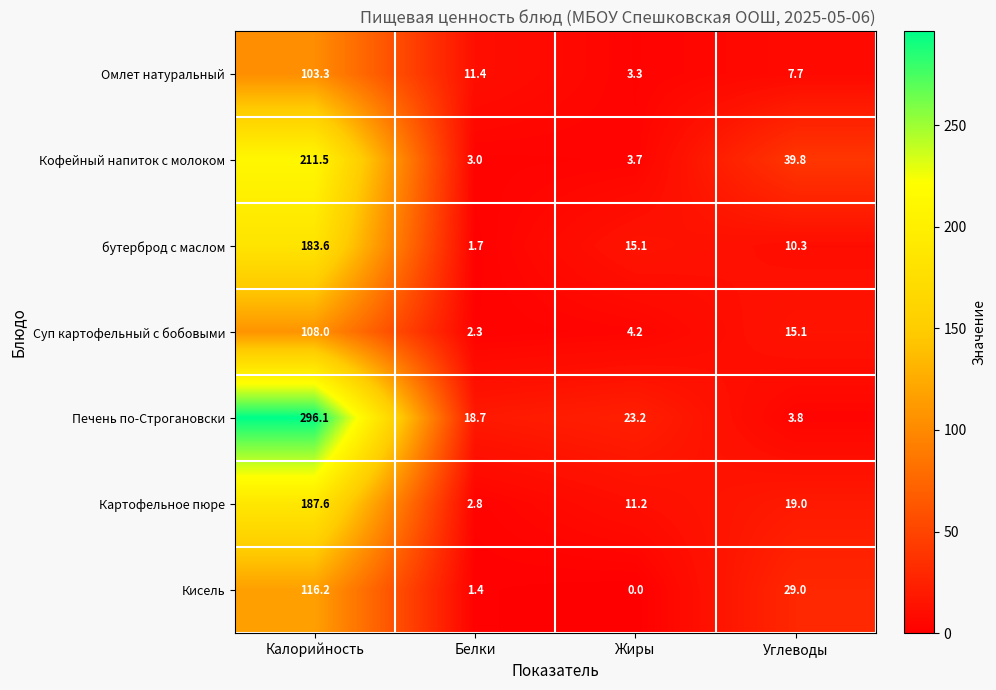

What is the maximum value for Печень по-Строгановски?

296.1